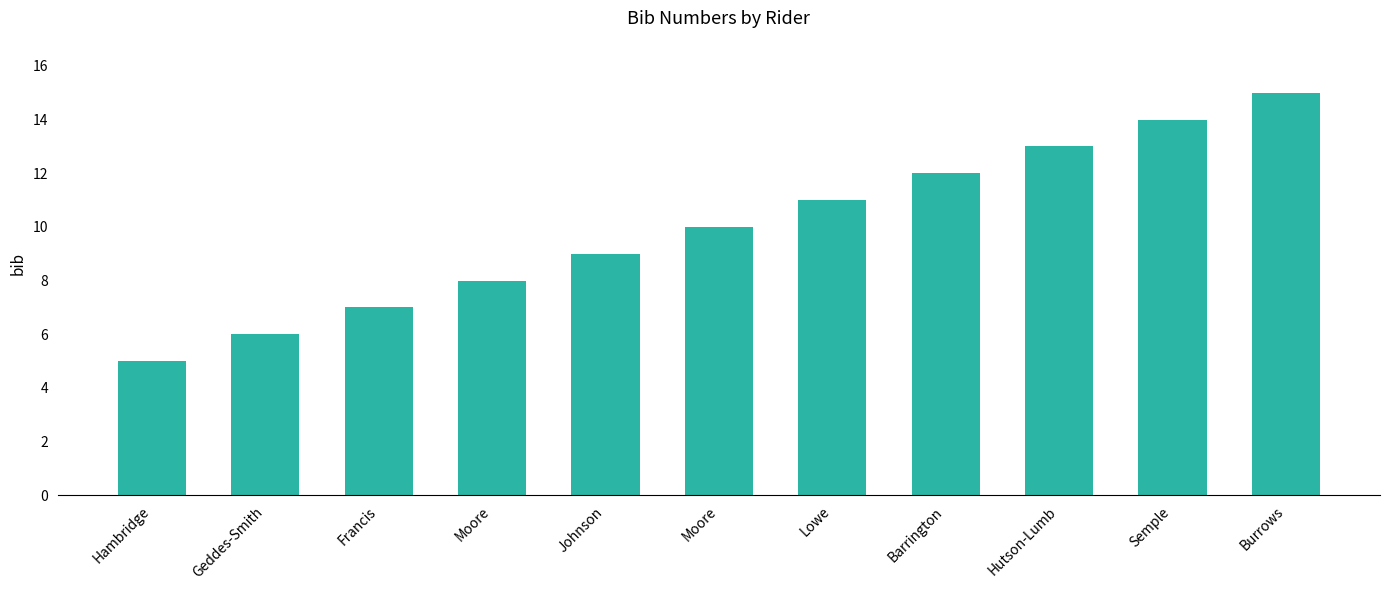

Rank the categories by value from lowest to highest.

Hambridge, Geddes-Smith, Francis, Moore, Johnson, Moore, Lowe, Barrington, Hutson-Lumb, Semple, Burrows